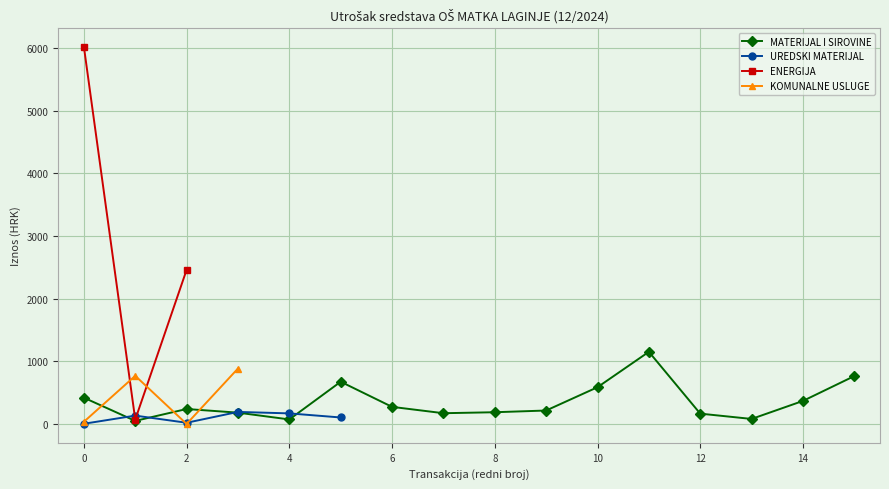

True or false: UREDSKI MATERIJAL and ENERGIJA cross at least once.

True